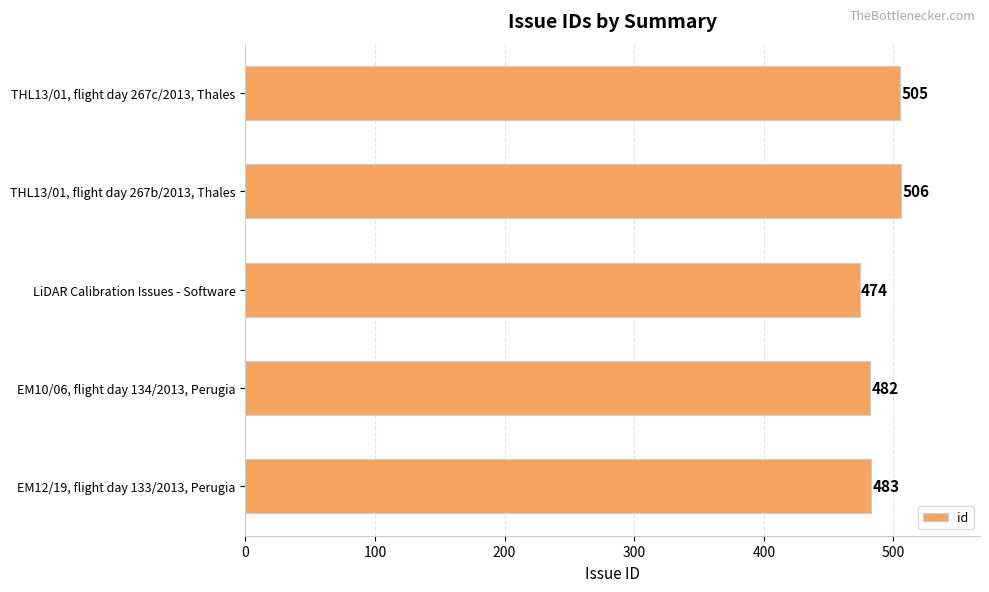

Approximately how many times larger is the value at EM10/06, flight day 134/2013, Perugia compared to LiDAR Calibration Issues - Software?

1.0